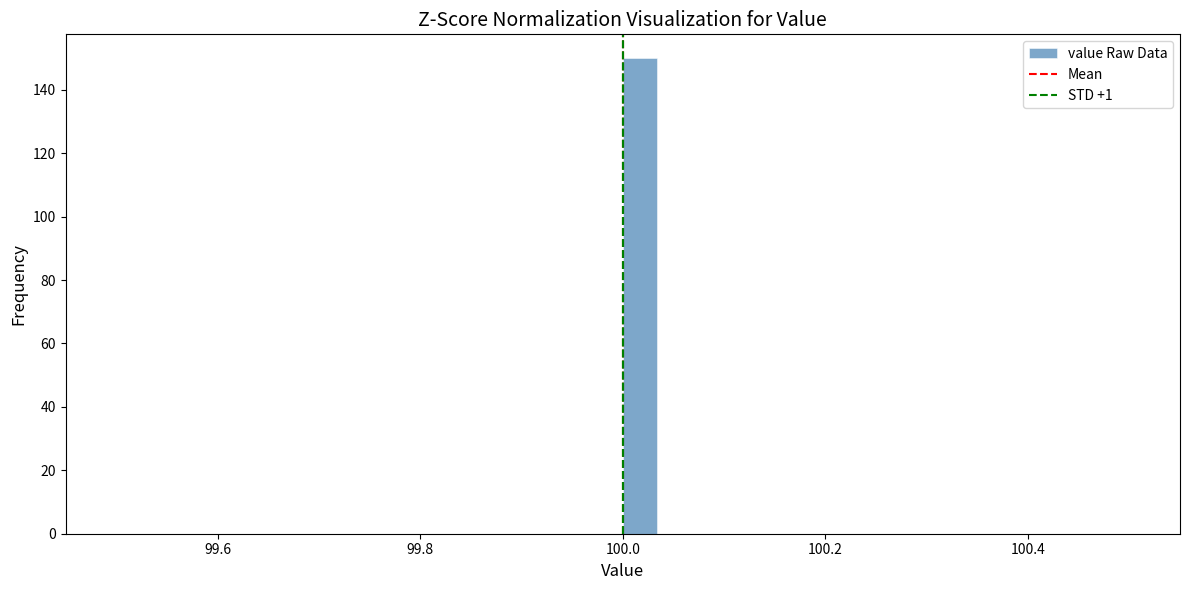

Read against the x-axis, roughly where is the centre of the tallest bar?

100.02